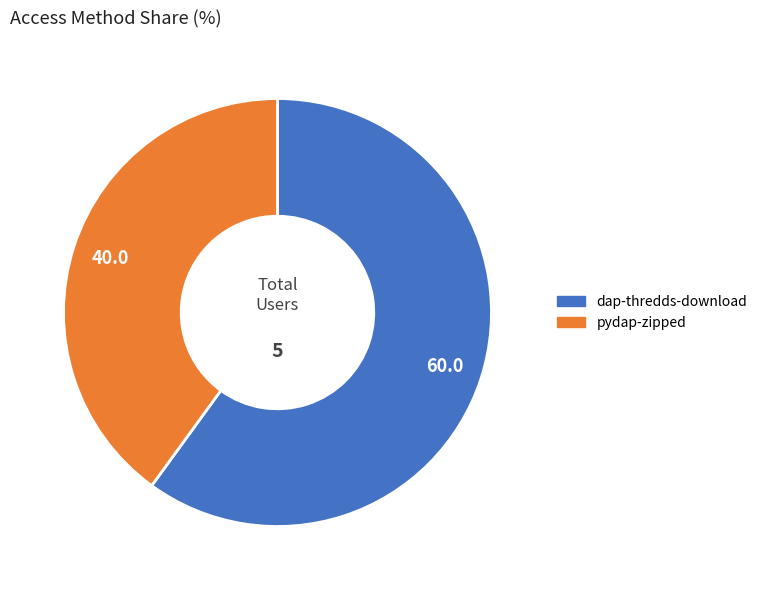

Is the sum of pydap-zipped and dap-thredds-download greater than half?

Yes